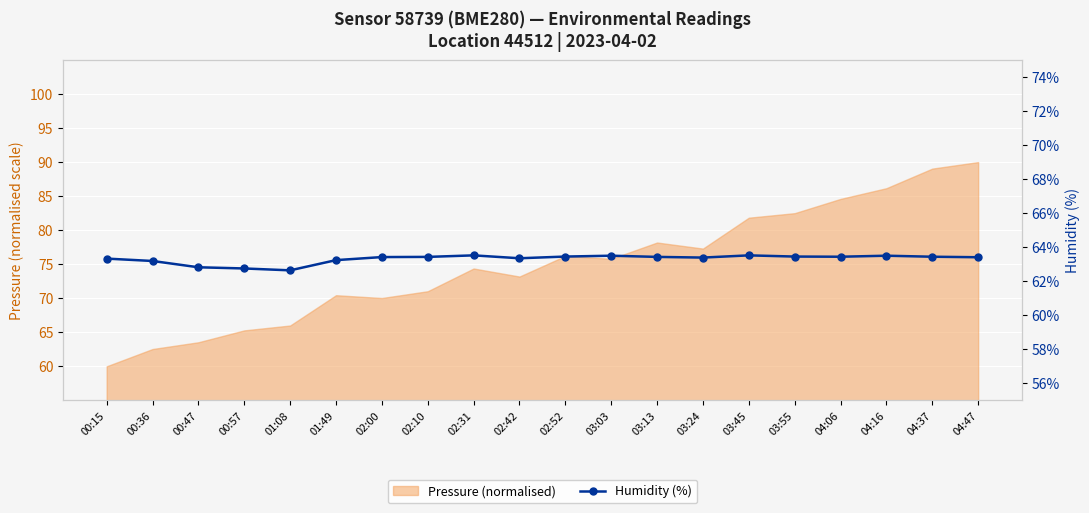

How many lines are shown in the chart?

1